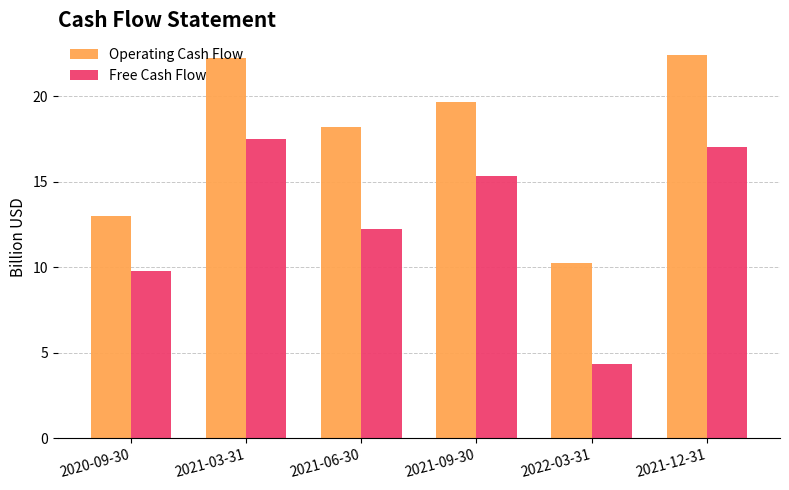

How many bars are there in total?

12